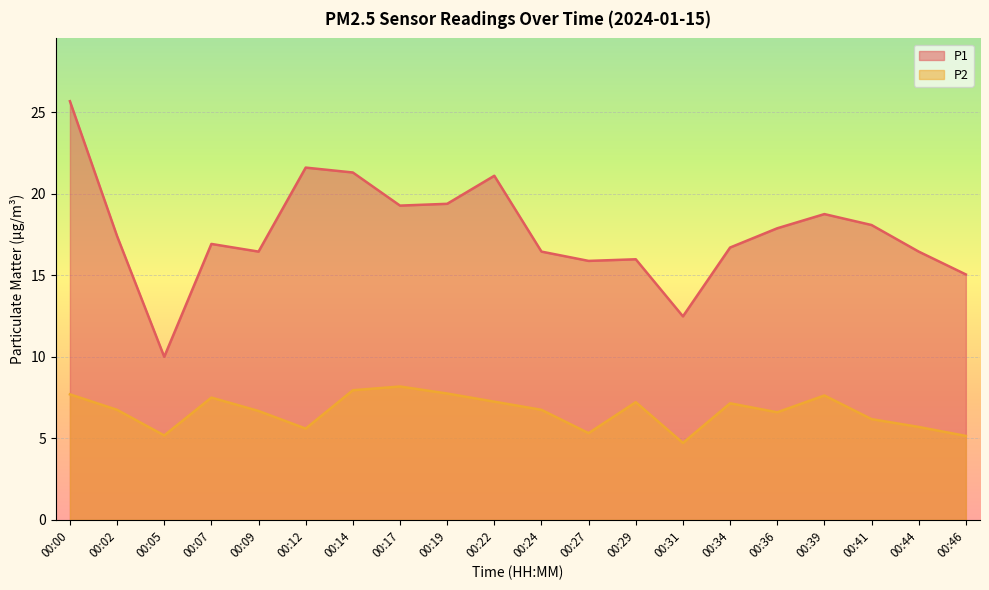

Which series changed the most between 00:09 and 00:36?

P1